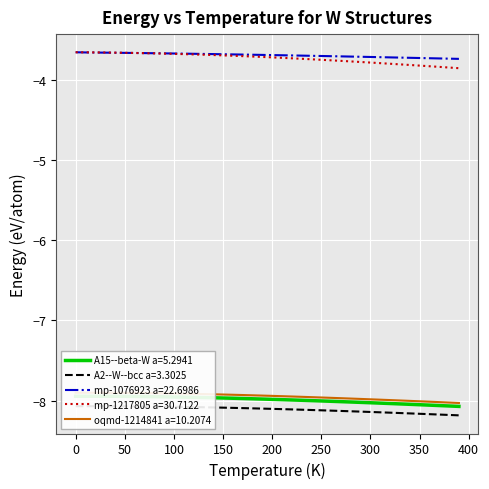

What is the highest value of the mp-1076923 a=22.6986 series?

-3.7